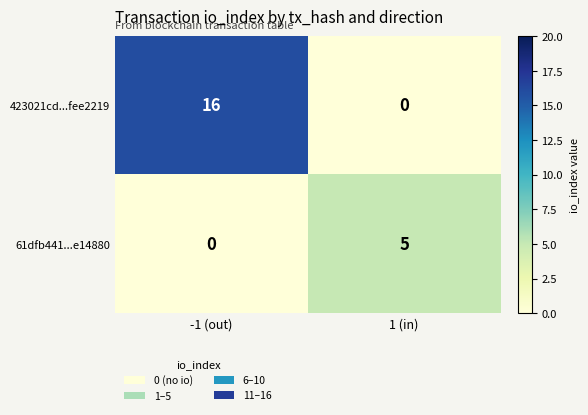

Rank the series at 1 (in) from lowest to highest value.

423021cd...fee2219, 61dfb441...e14880